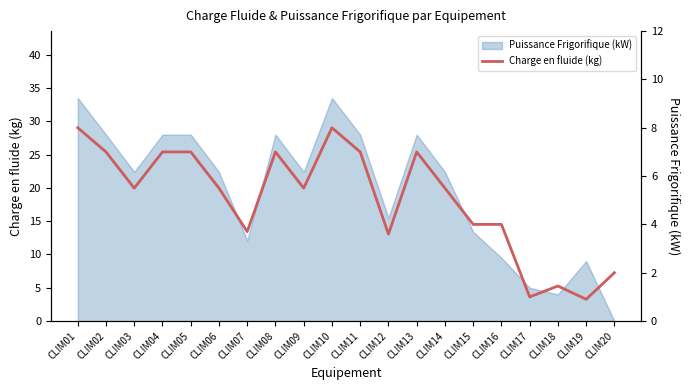

Reading left to right, what are all the values shown in this chart?

8.0	7.0	5.5	7.0	7.0	5.5	3.7	7.0	5.5	8.0	7.0	3.6	7.0	5.5	4.0	4.0	1.0	1.4	0.9	2.0